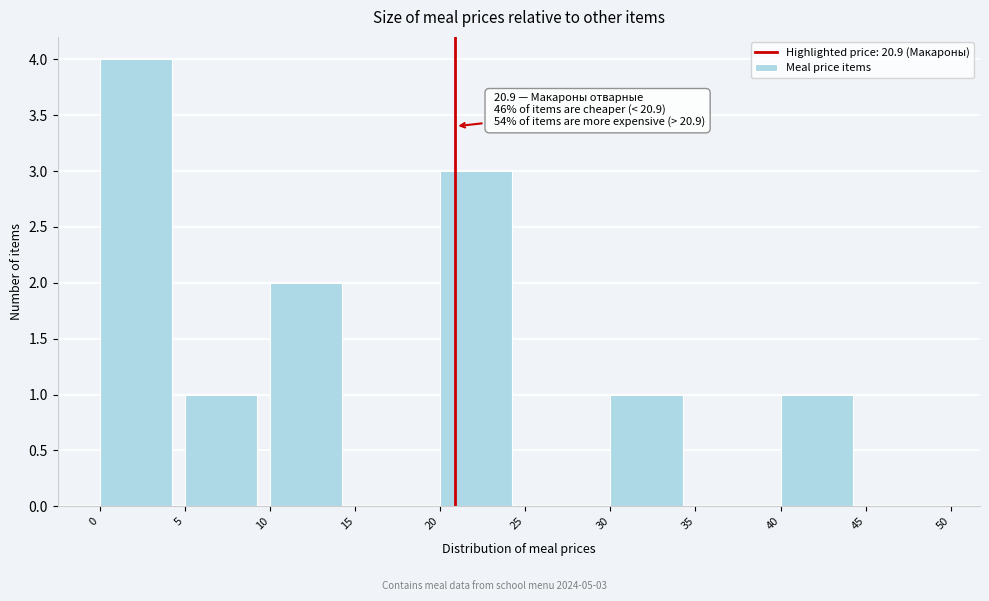

Which range on the x-axis has the tallest bar?

0 to 5